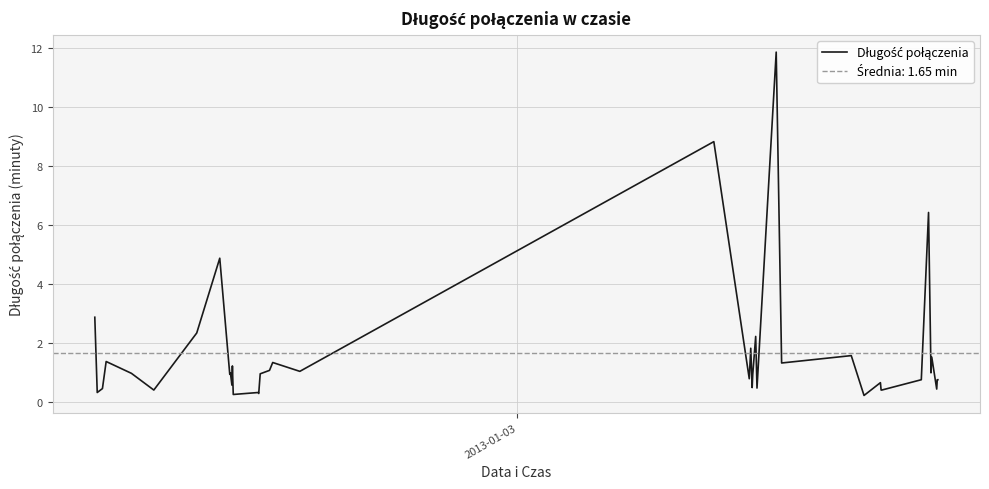

The value at 6 is 3.8. True or false?

False